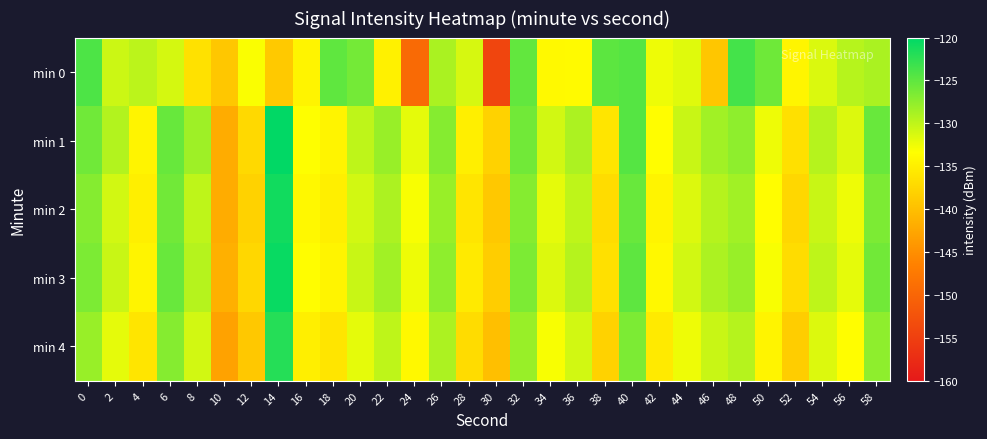

What is the difference between the highest and lowest values at 8?

8.1